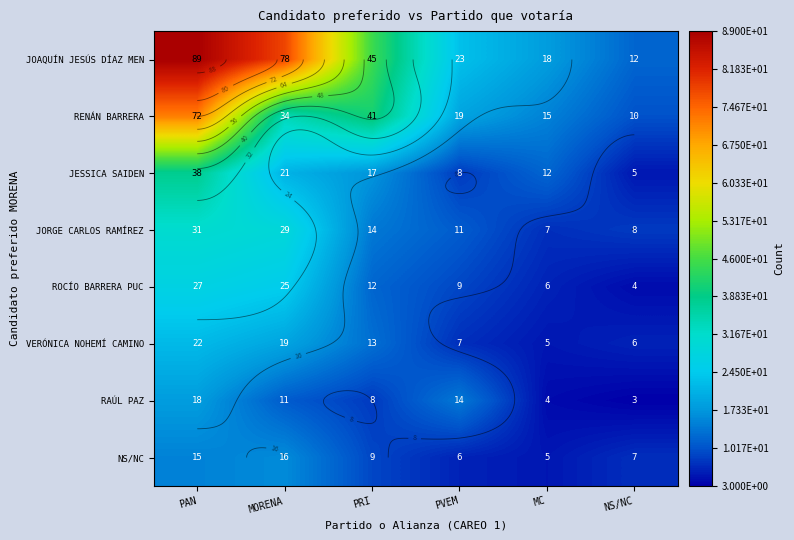

Count the number of data series in this chart.

8